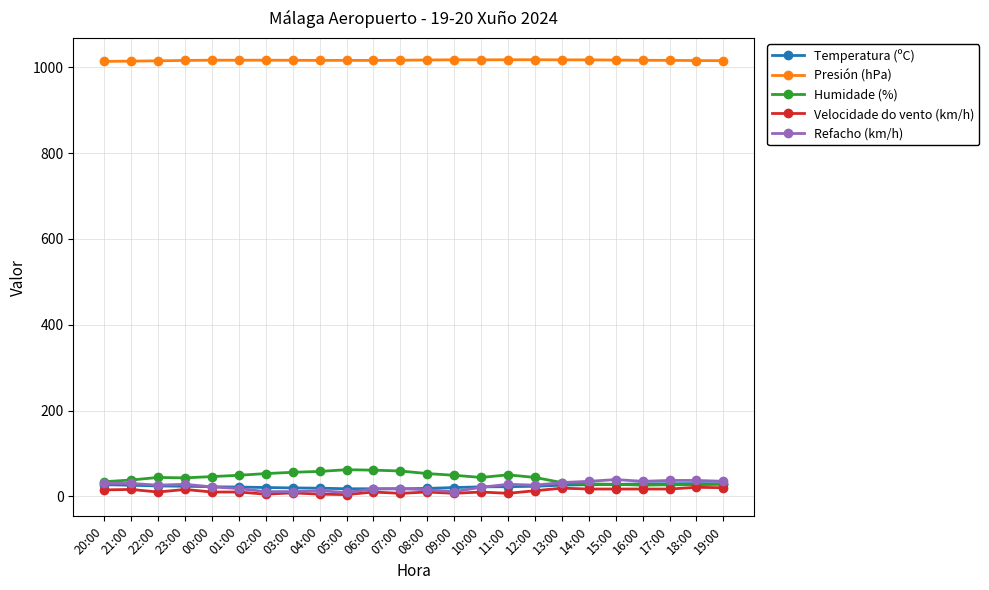

True or false: Humidade (%) and Presión (hPa) intersect in this chart.

False